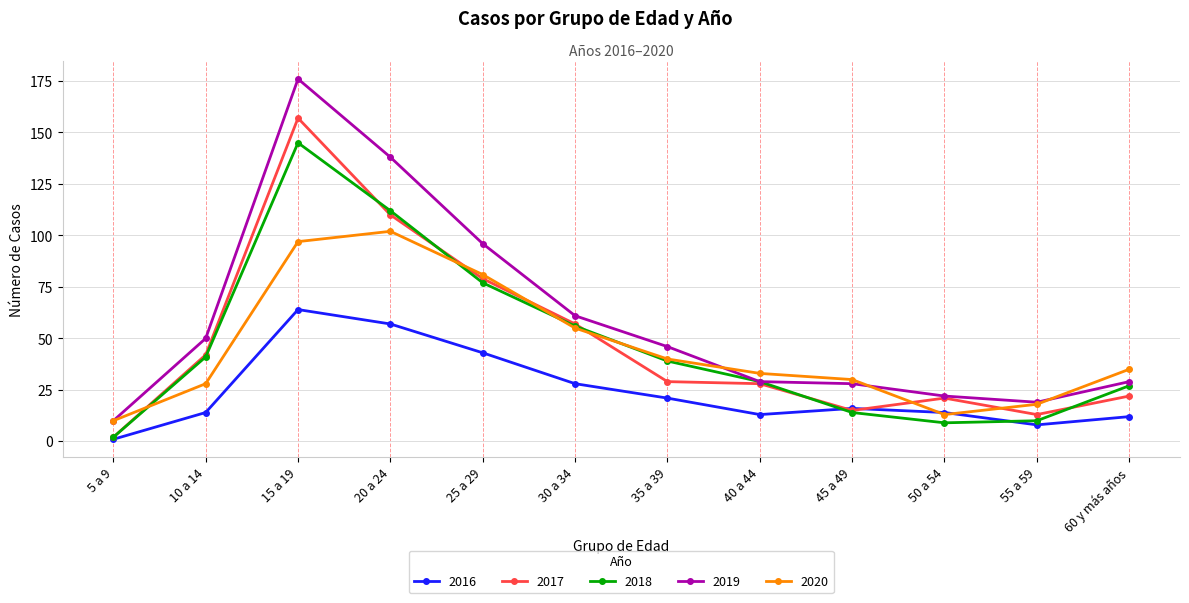

The 2019 series shows 29 at 40 a 44. True or false?

True